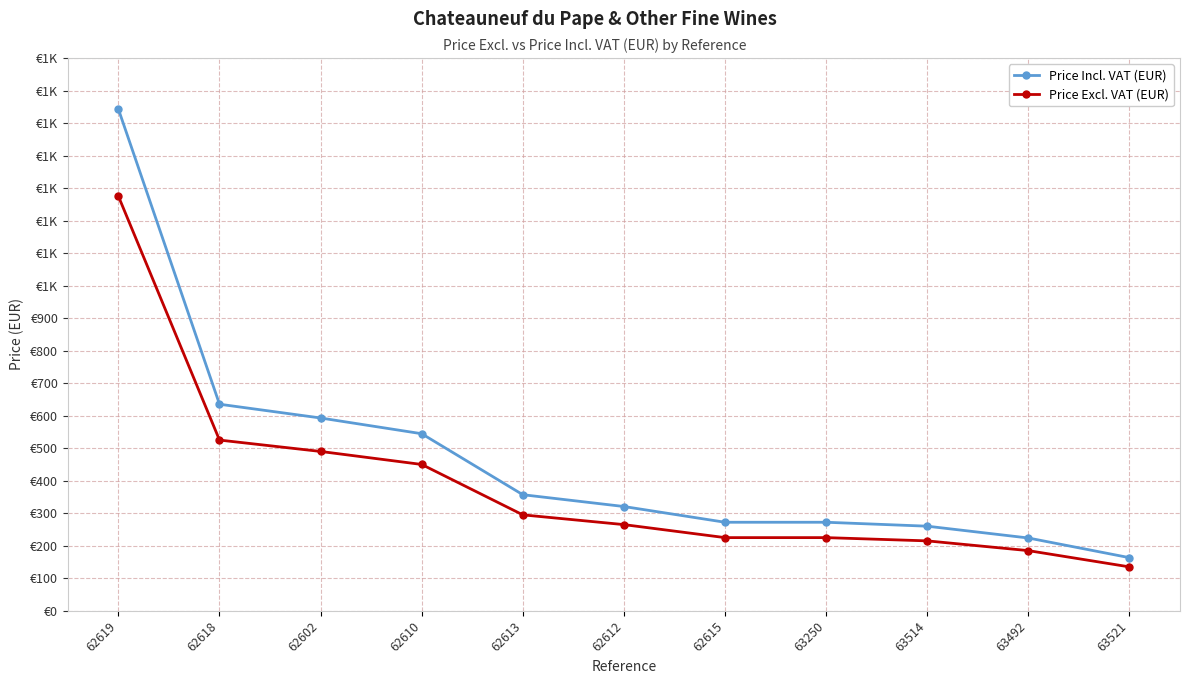

Does the chart have visible grid lines?

Yes